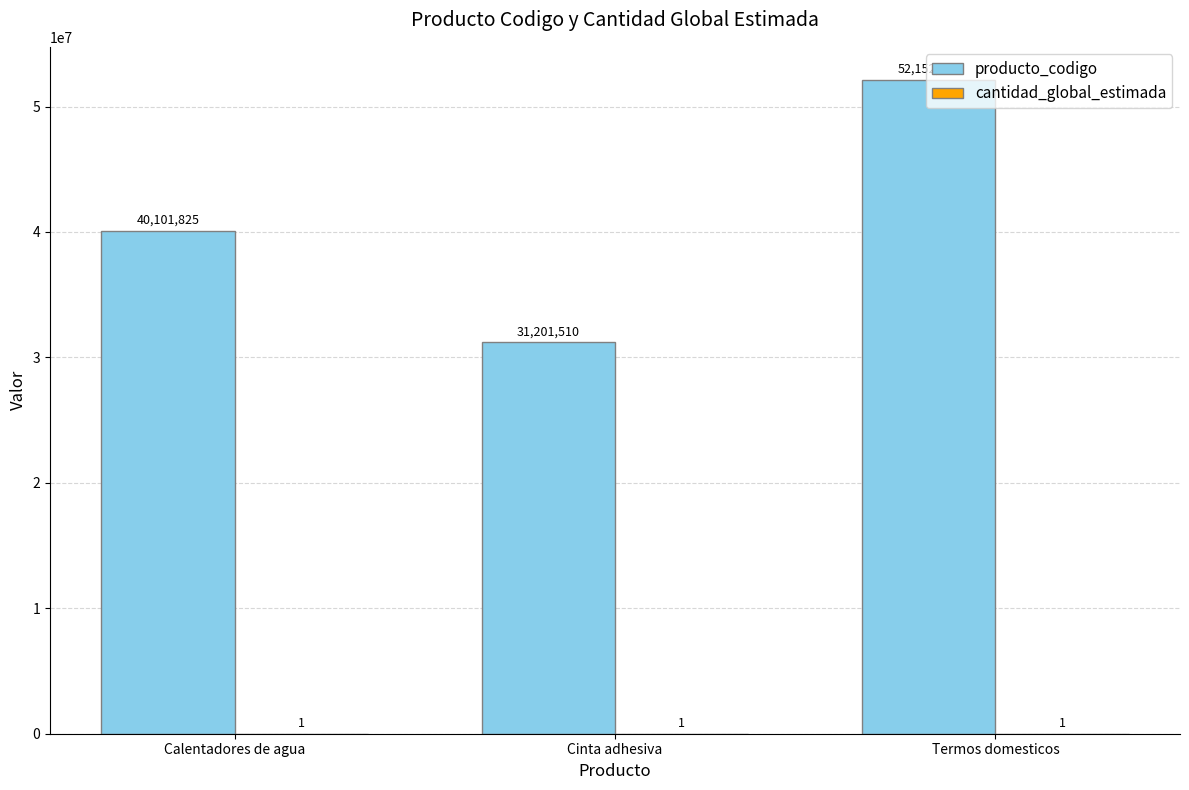

Between Calentadores de agua and Cinta adhesiva, which series saw the biggest shift?

producto_codigo